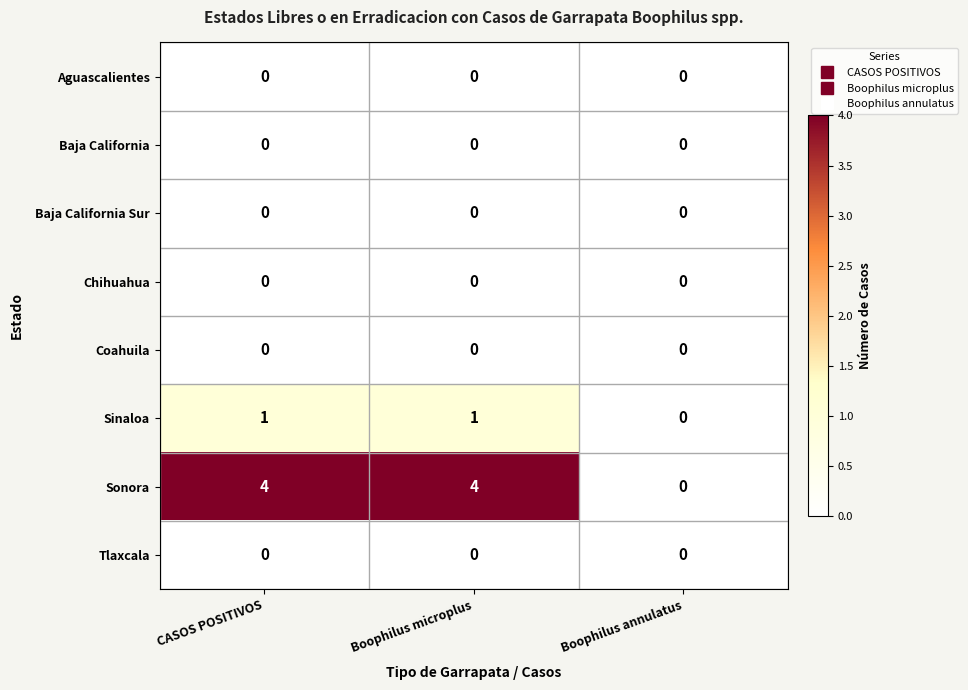

What is the sum of all Sonora values?

8